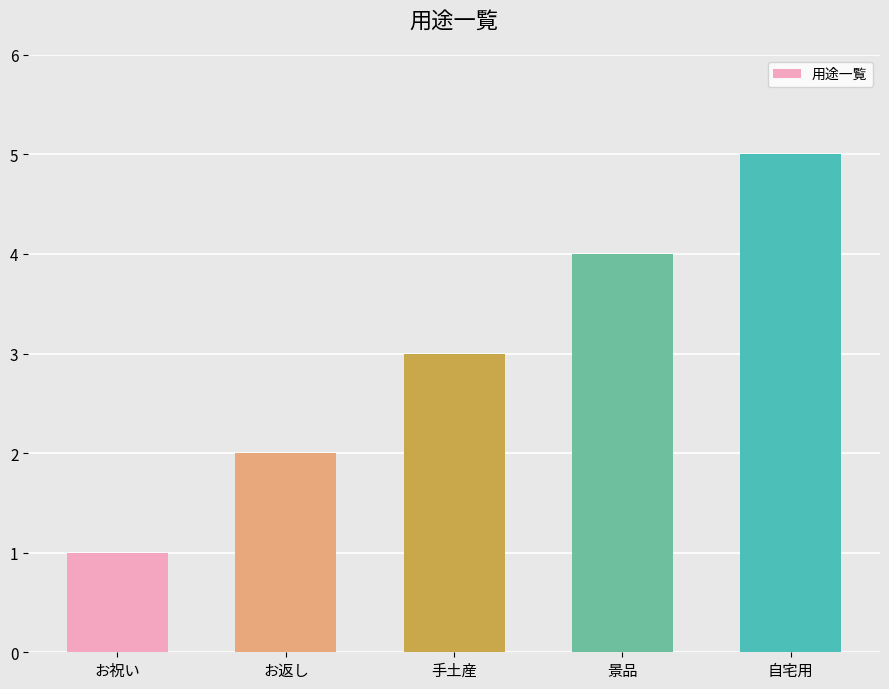

True or false: the data shows 3 at お返し.

False